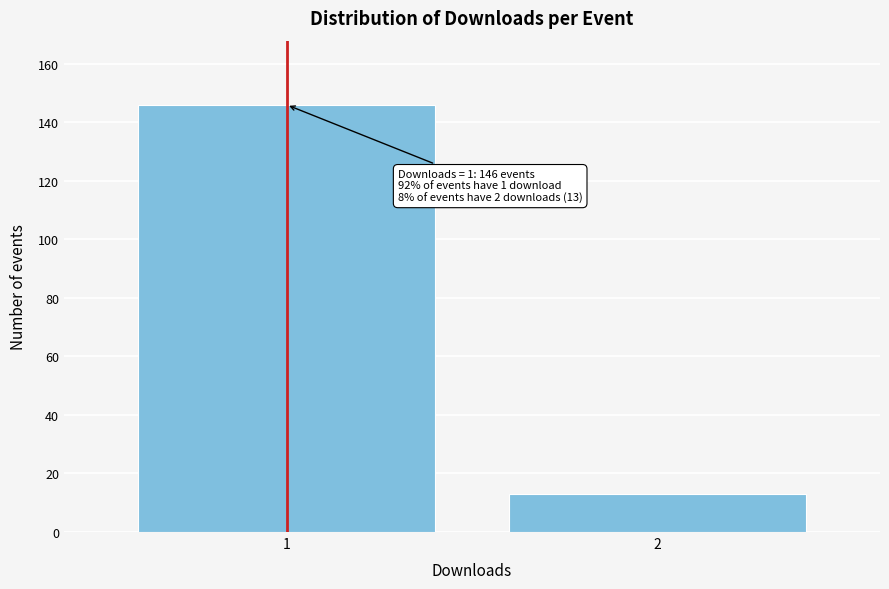

Reading left to right, transcribe all the data shown in this chart.

1=146	2=13